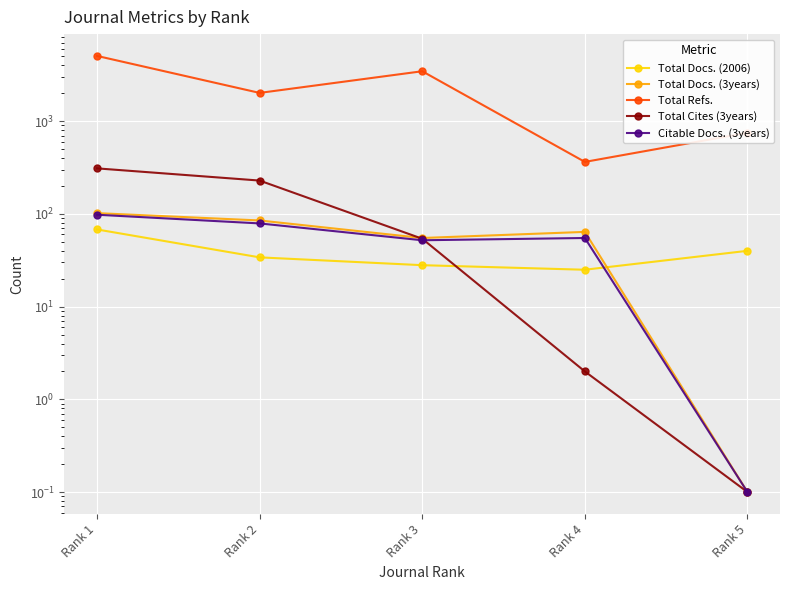

What is the difference between the Total Cites (3years) values at Rank 2 and Rank 3?

175.0